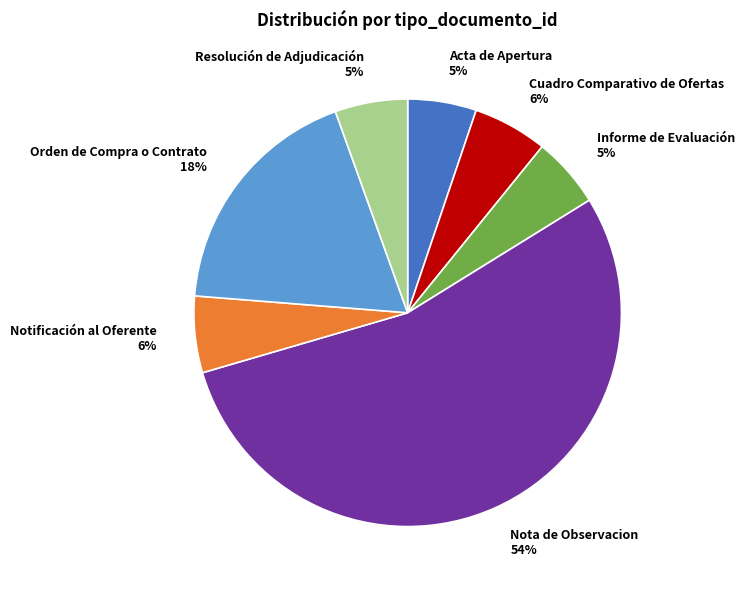

To the nearest percent, what is the difference between the largest and smallest slice percentages?

49%